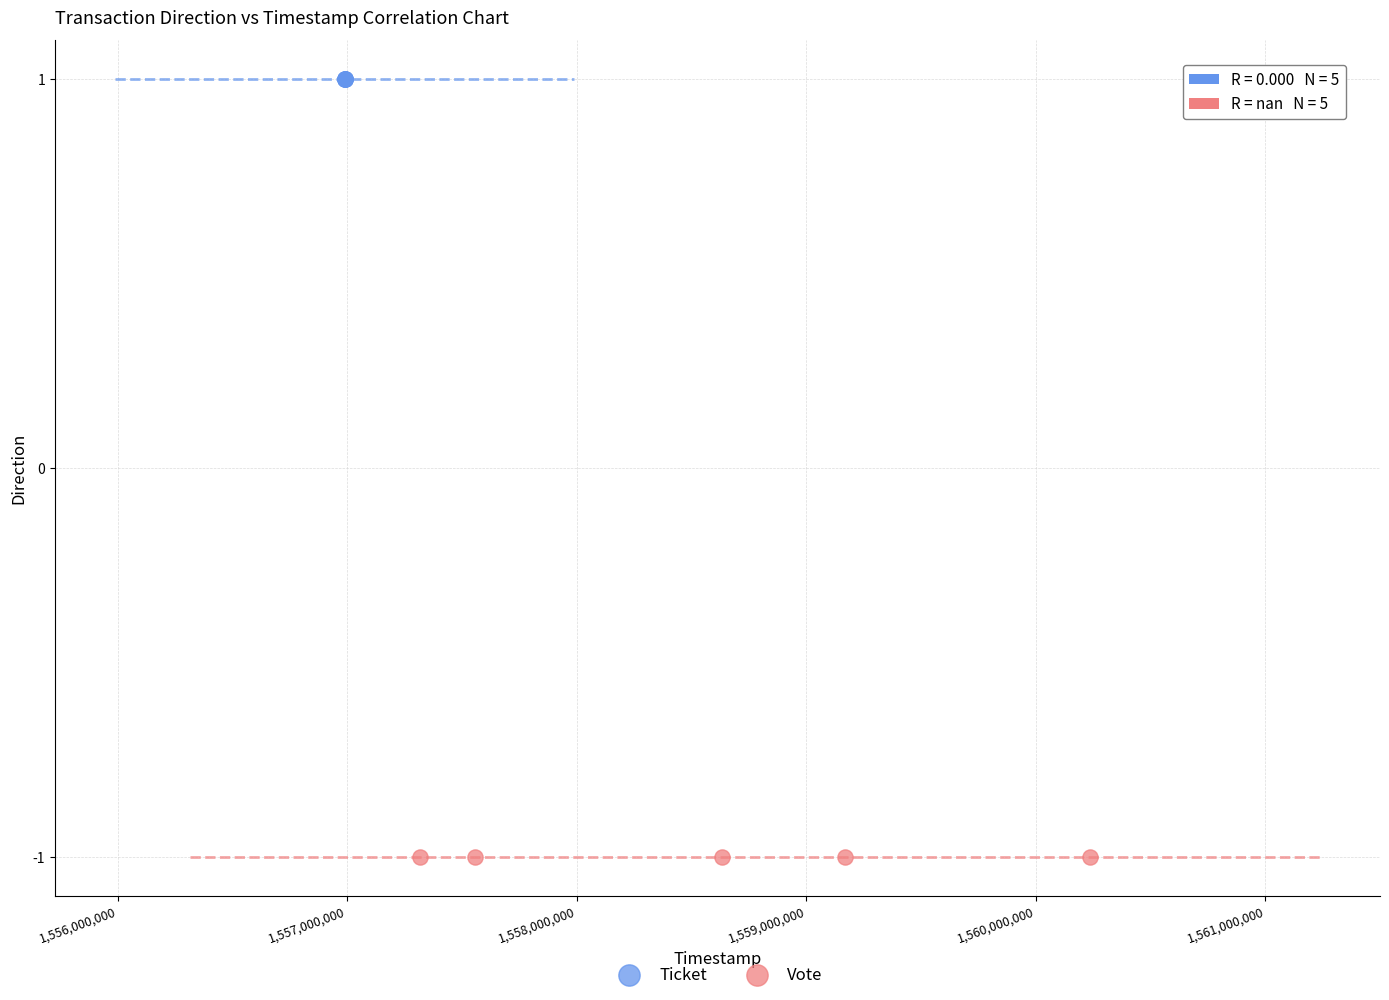

Which series reaches the minimum Y coordinate?

Vote